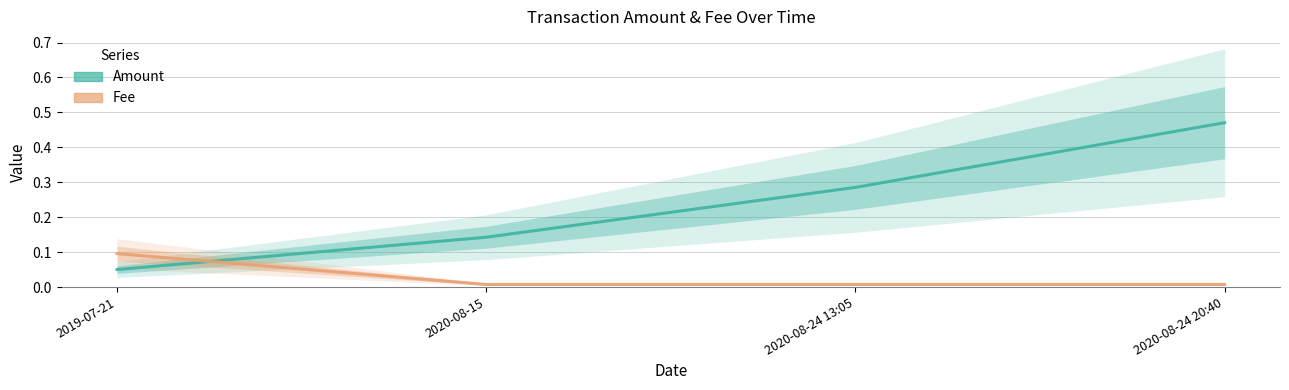

Between which two adjacent categories do Fee and Amount first intersect?

2019-07-21 and 2020-08-15